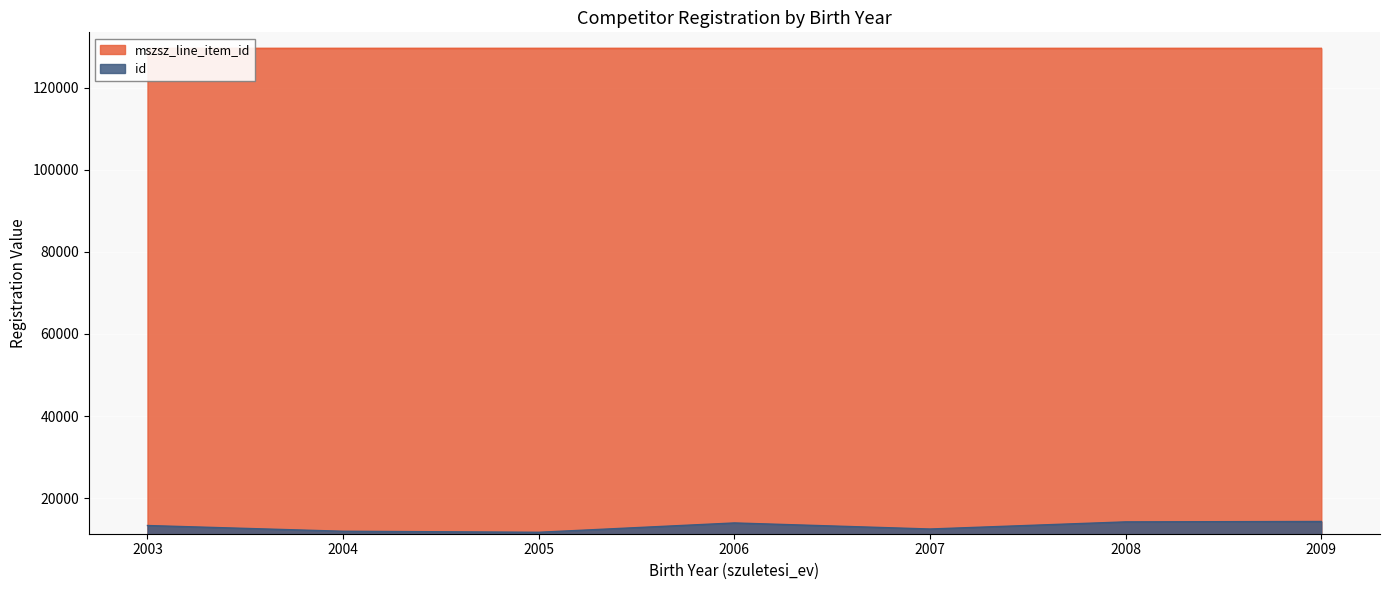

Which series has the widest spread of values?

id